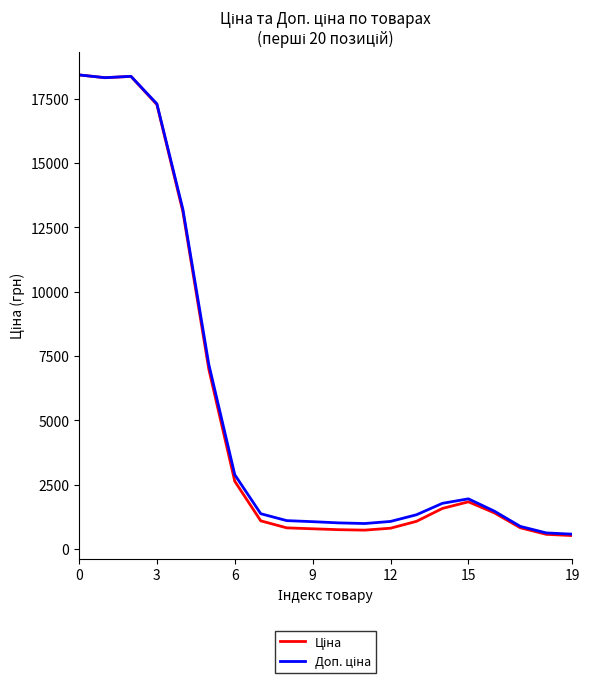

What is the smallest value displayed?

515.4